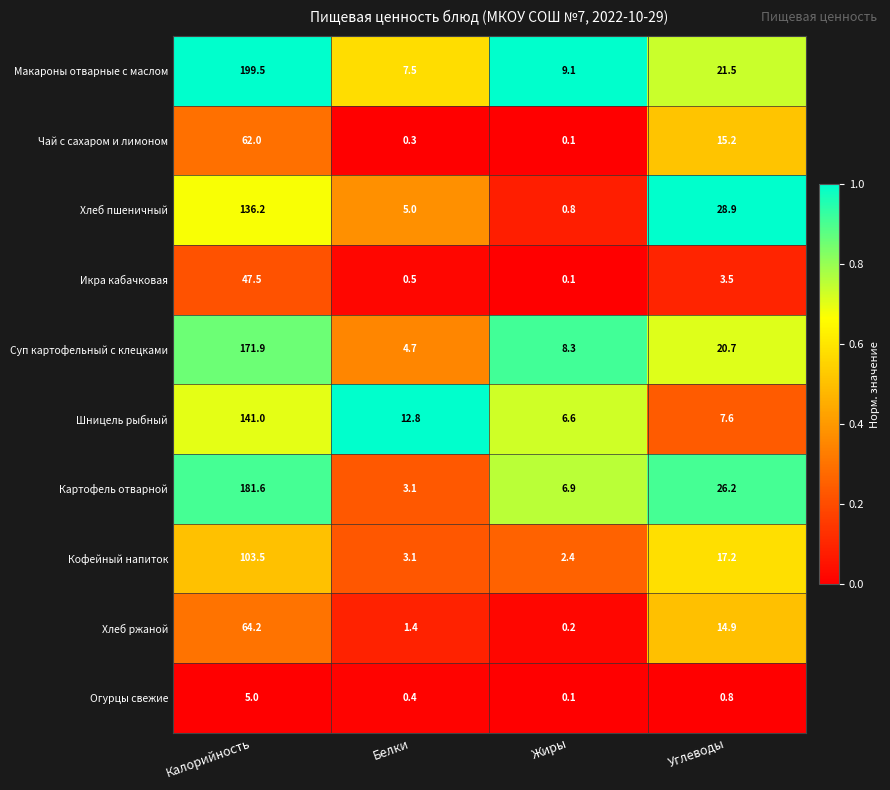

Count the number of data series in this chart.

10